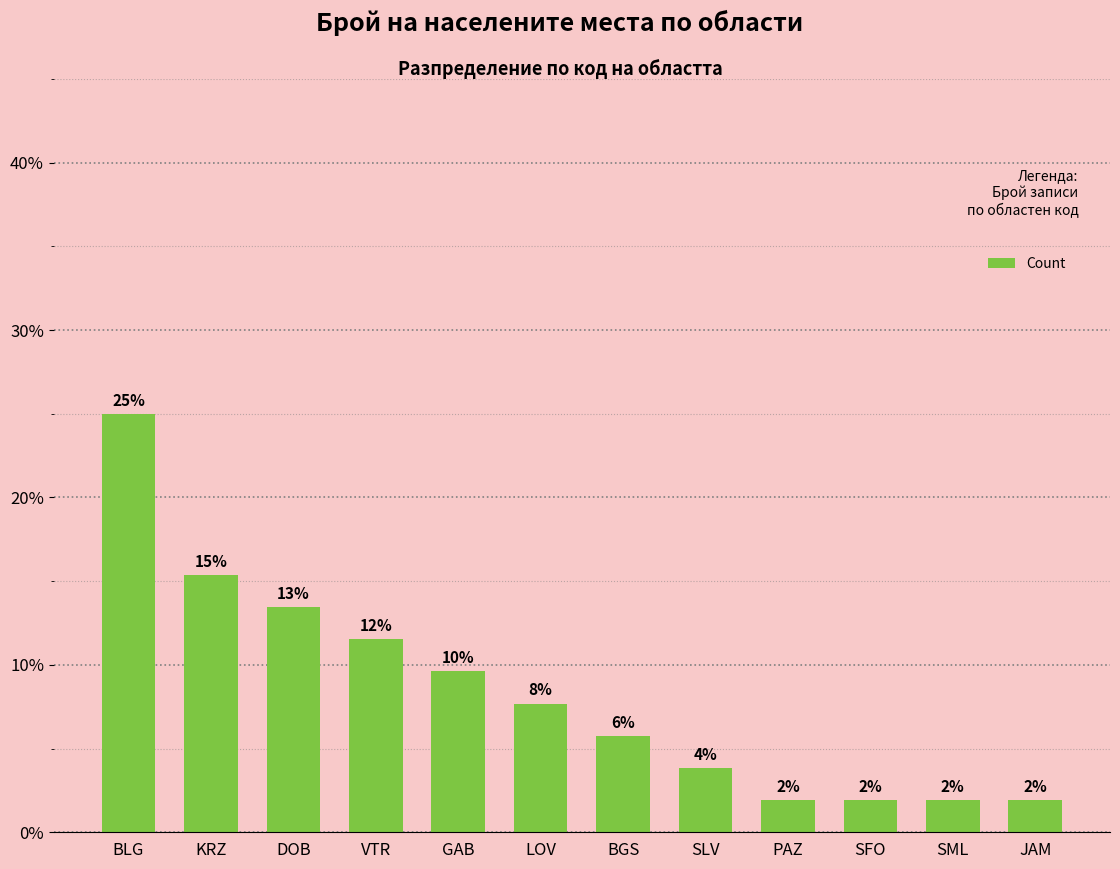

What is the change in value from KRZ to SFO?

-13.5